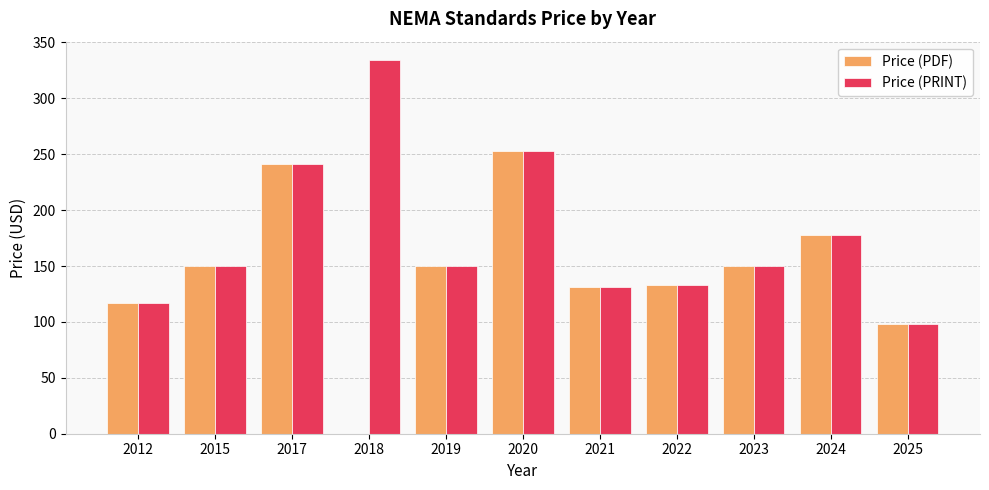

Is the value of Price (PRINT) at 2019 greater than the value of Price (PDF) at 2025?

Yes